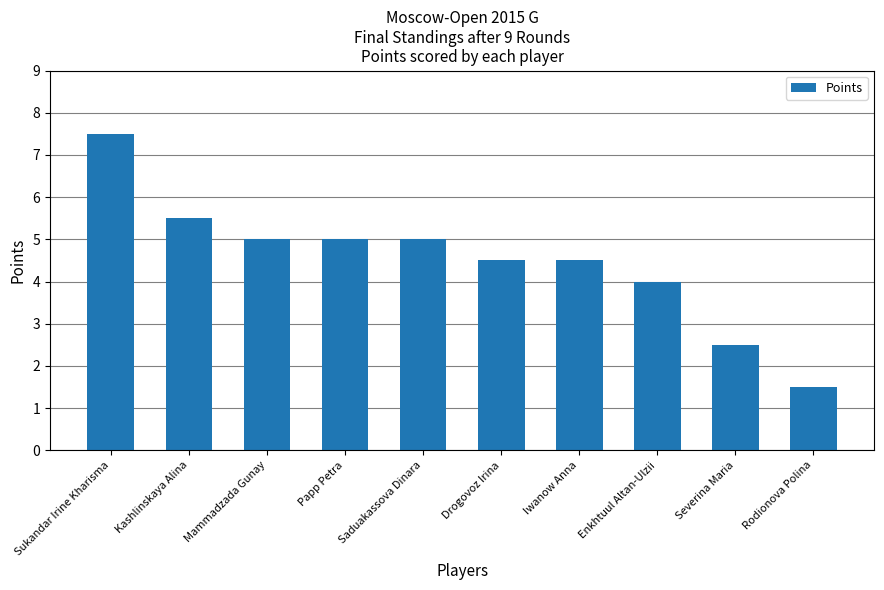

What is the average value?

4.5